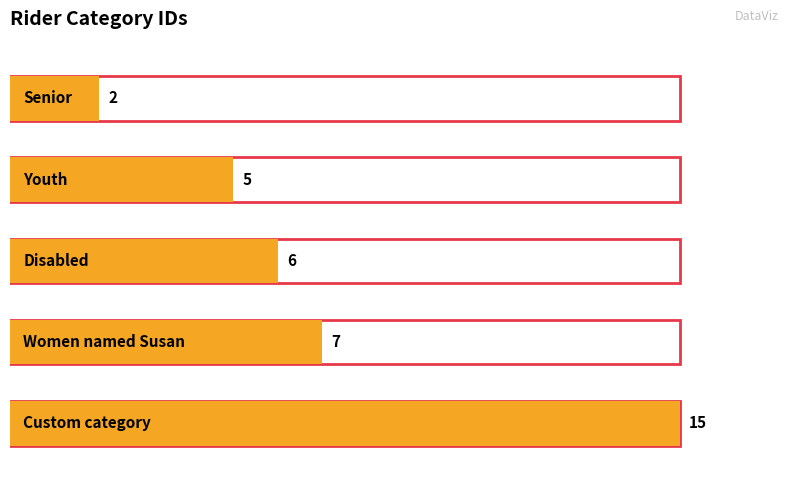

What is the change in value from Disabled to Women named Susan?

+1